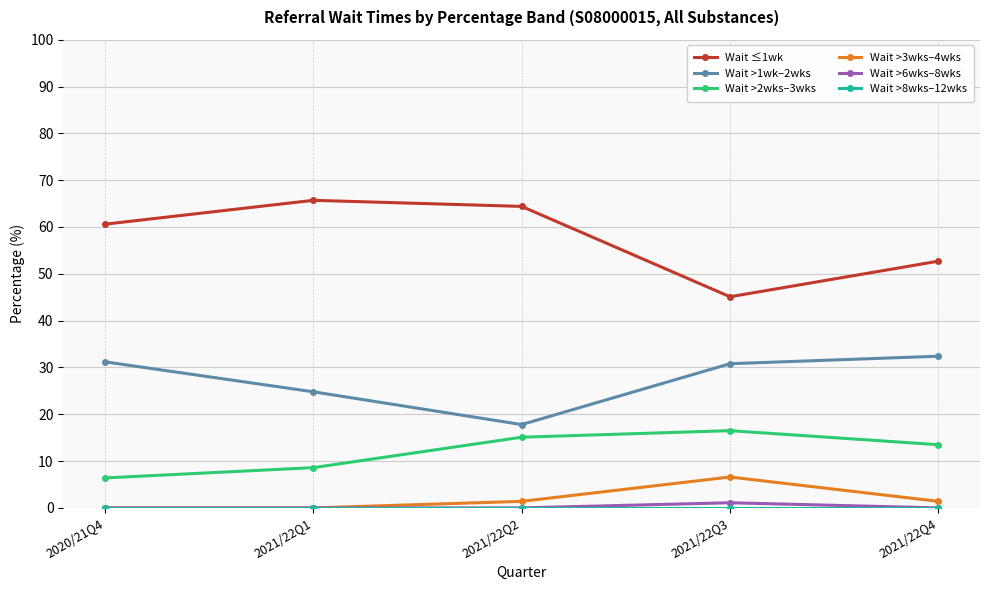

True or false: Wait >2wks–3wks and Wait >3wks–4wks intersect in this chart.

False